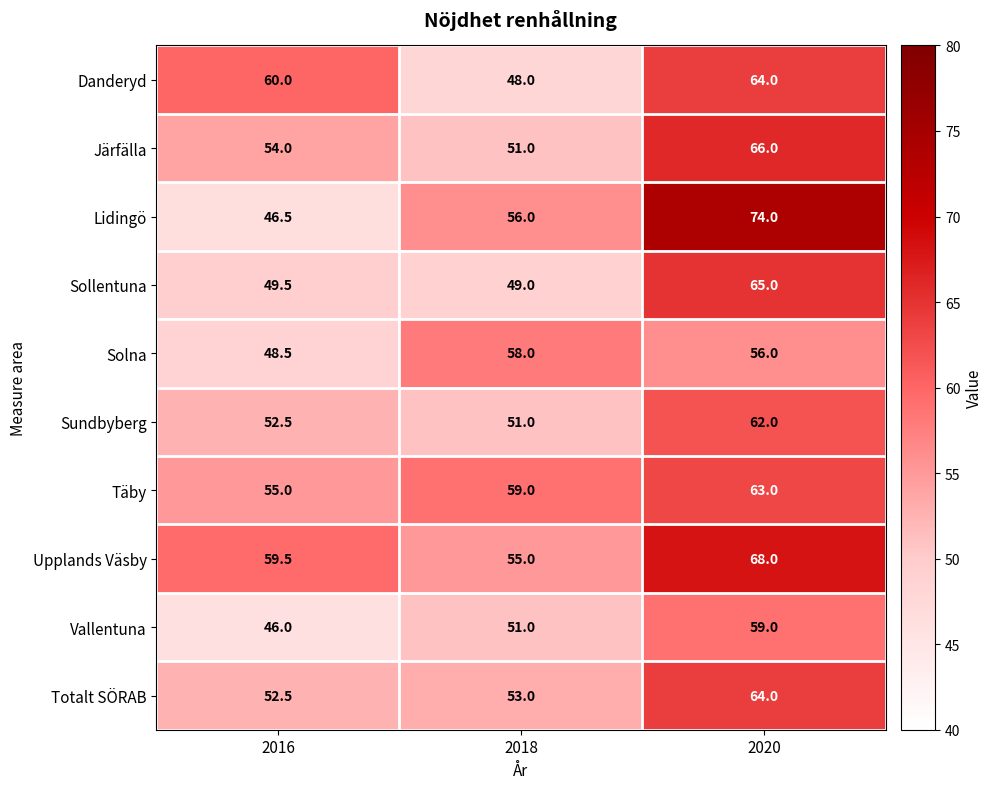

Reading right to left, list all the values displayed in this chart.

Danderyd: 64.0	48.0	60.0
Järfälla: 66.0	51.0	54.0
Lidingö: 74.0	56.0	46.5
Sollentuna: 65.0	49.0	49.5
Solna: 56.0	58.0	48.5
Sundbyberg: 62.0	51.0	52.5
Täby: 63.0	59.0	55.0
Upplands Väsby: 68.0	55.0	59.5
Vallentuna: 59.0	51.0	46.0
Totalt SÖRAB: 64.0	53.0	52.5